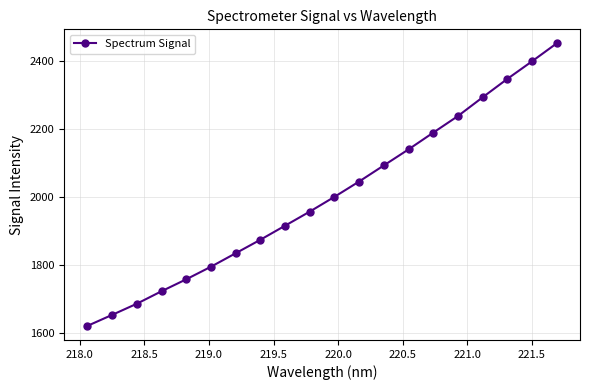

What is the value of the 18th point from the left?

2345.8